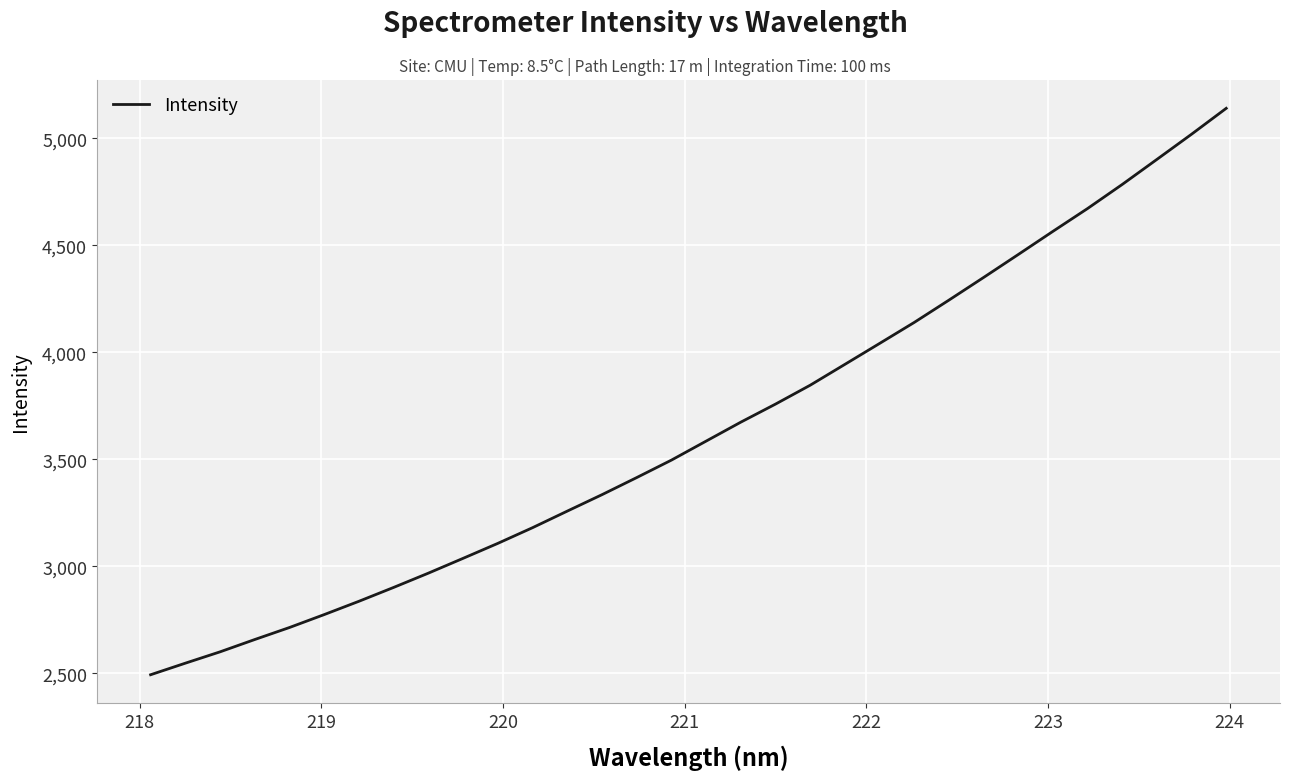

What is the minimum value shown in the chart?

2492.8